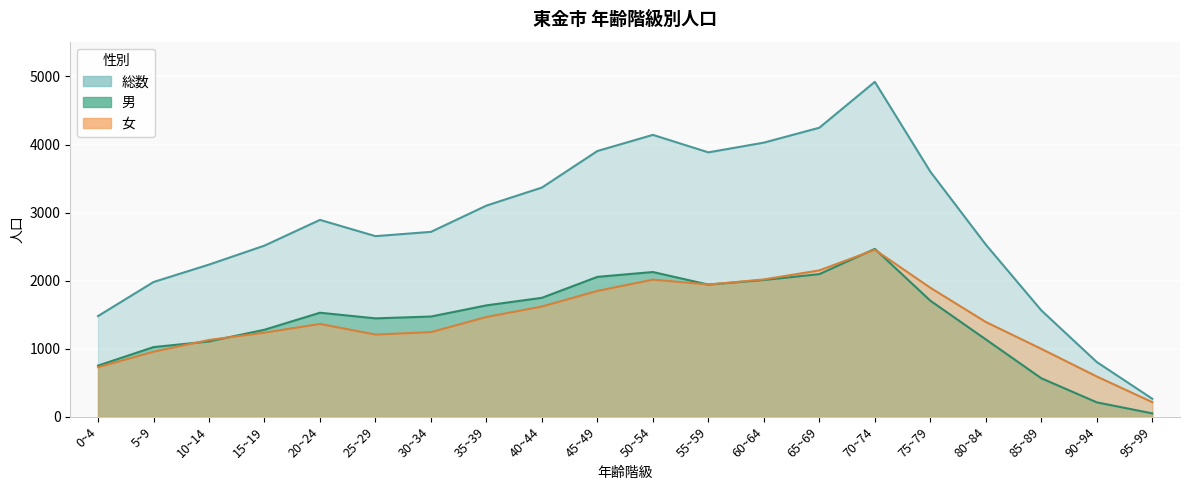

The 総数 series shows 2530 at 80~84. True or false?

True